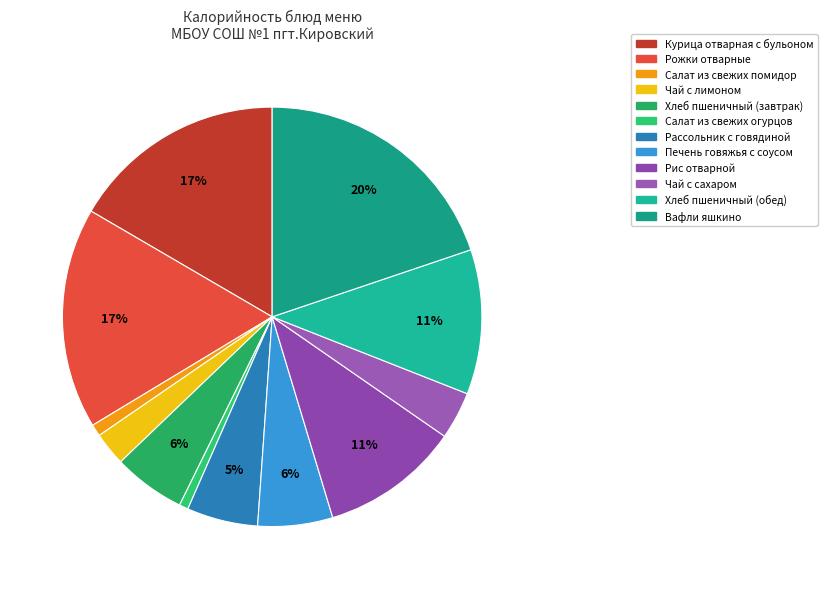

Count the number of slices in the pie.

12